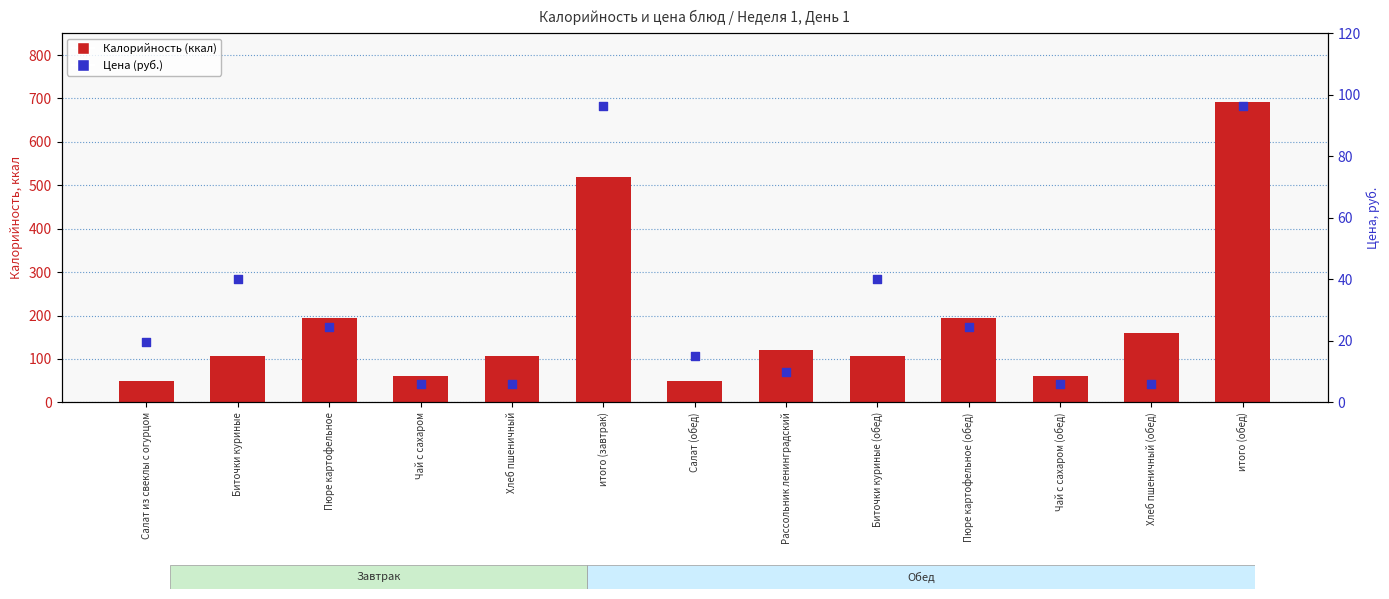

At which category is the sum across all series the highest?

итого (обед)